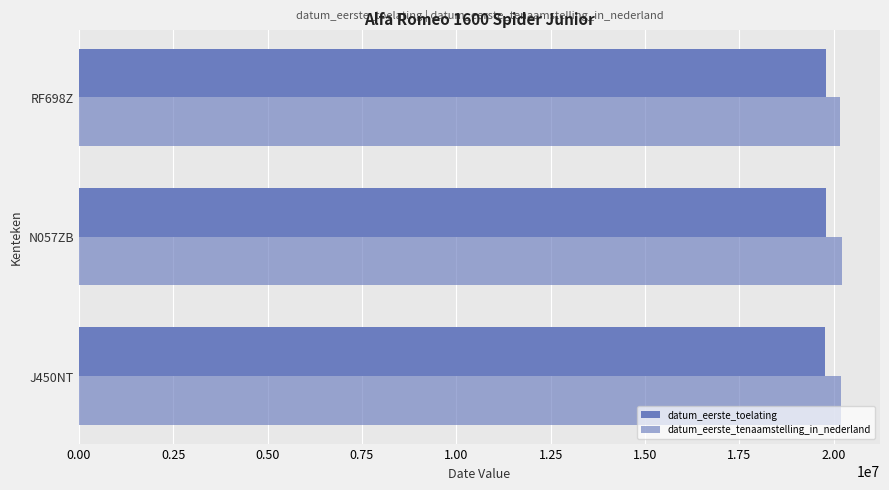

How many values in the datum_eerste_toelating series are below 19790710?

1